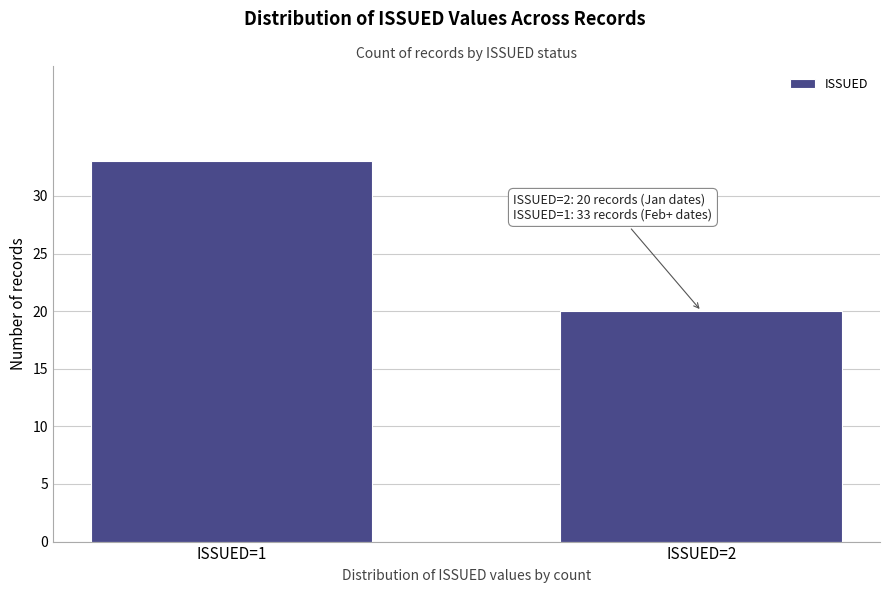

Reading left to right, list all the values displayed in this chart.

ISSUED=1=33	ISSUED=2=20